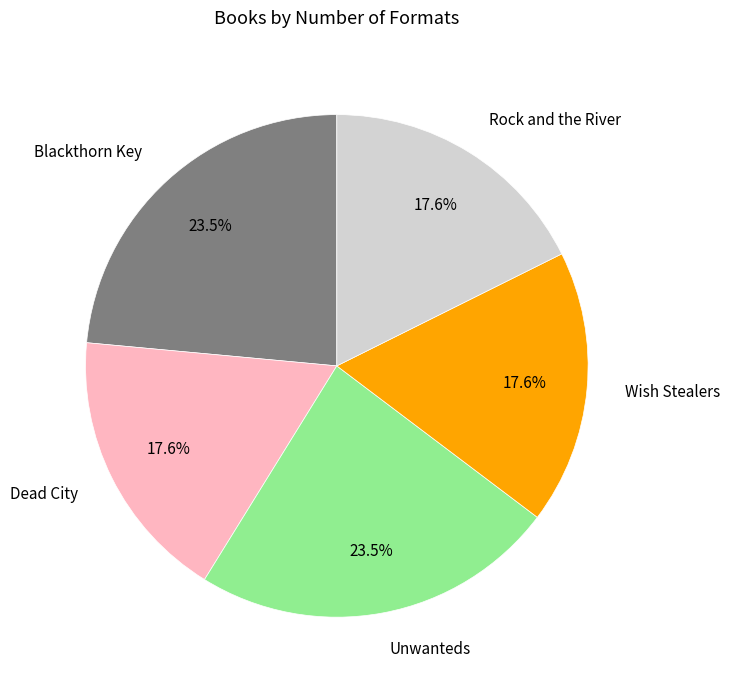

Does any single category account for the majority?

No